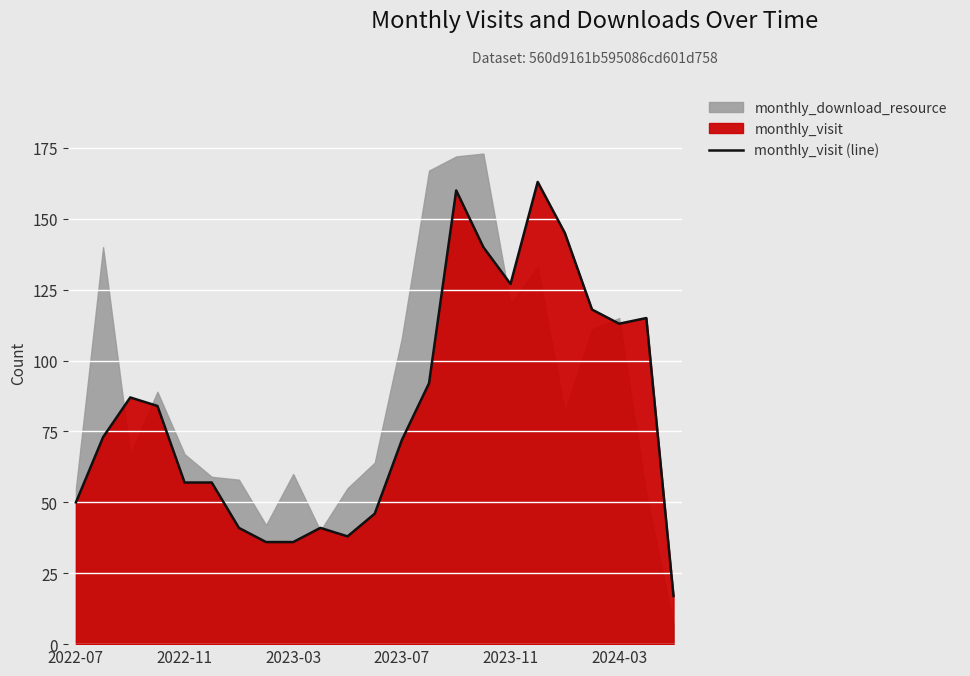

What is the difference between the second highest and minimum values?

143